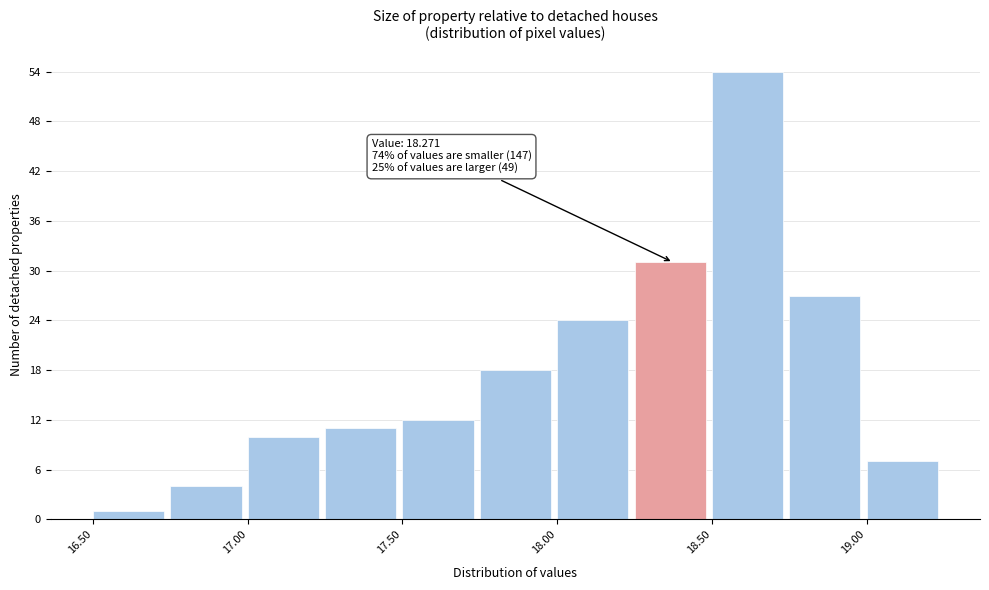

Over which range of the x-axis is the bar tallest?

18.50 to 18.75